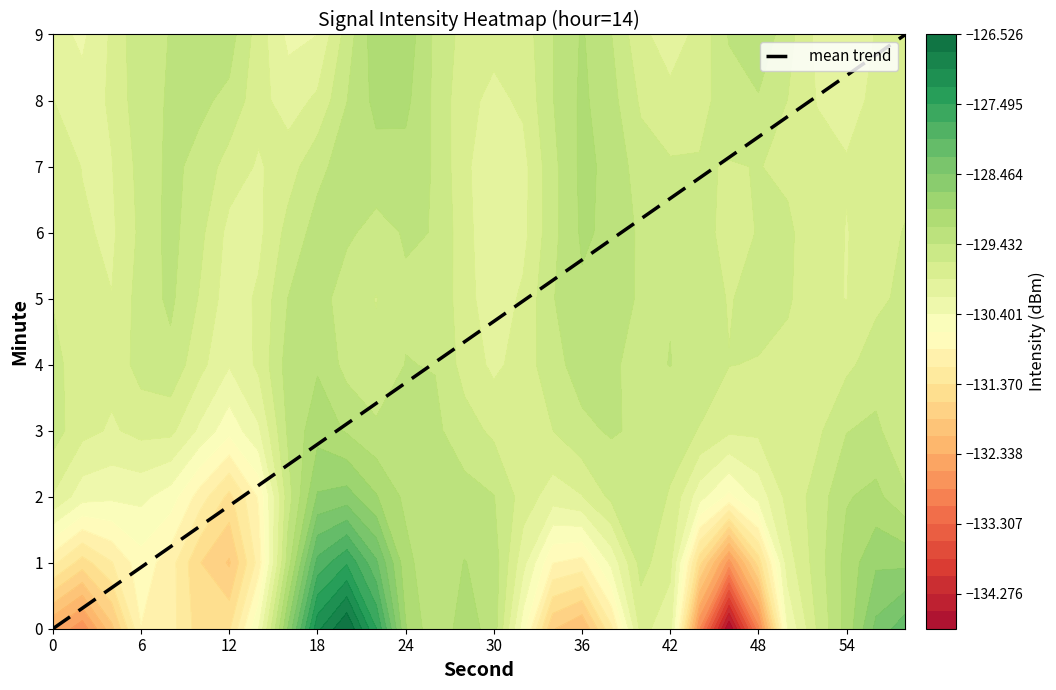

The value of mean trend at 36 is 5.6. True or false?

True